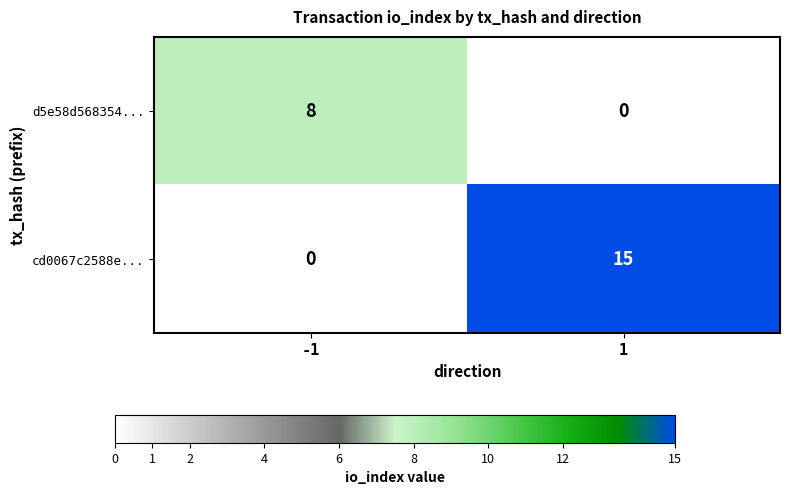

The value of cd0067c2588e... at -1 is 0. True or false?

True